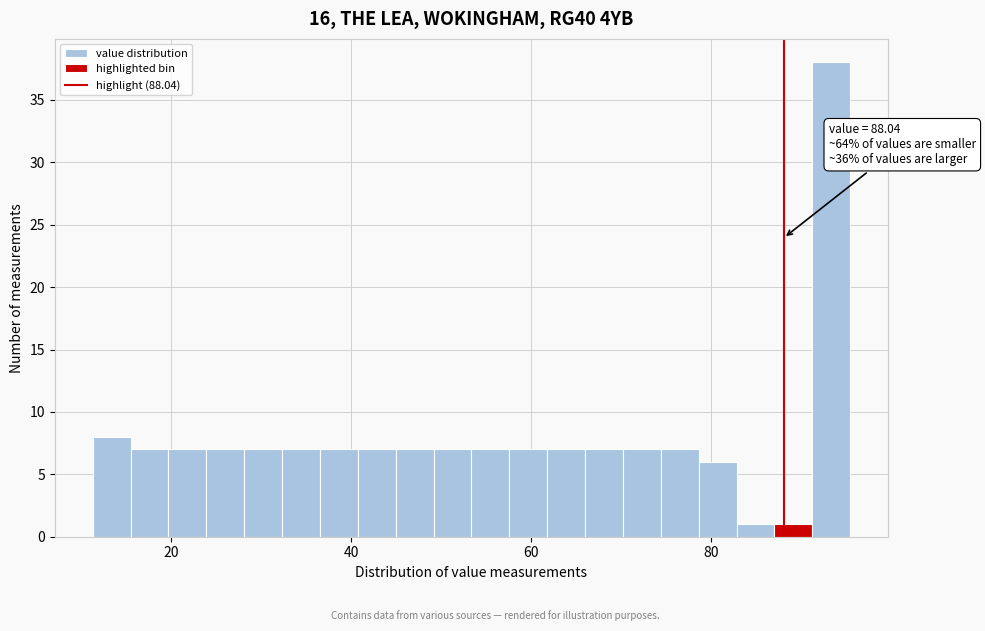

Around what value on the x-axis is the tallest bar? Give the approximate position of its centre, as read against the axis.

94